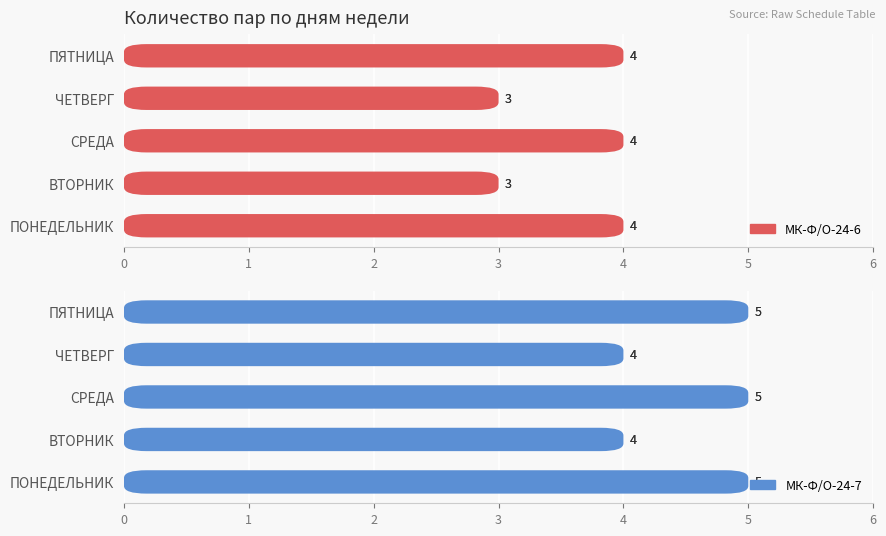

At how many categories does at least one series exceed 4?

3